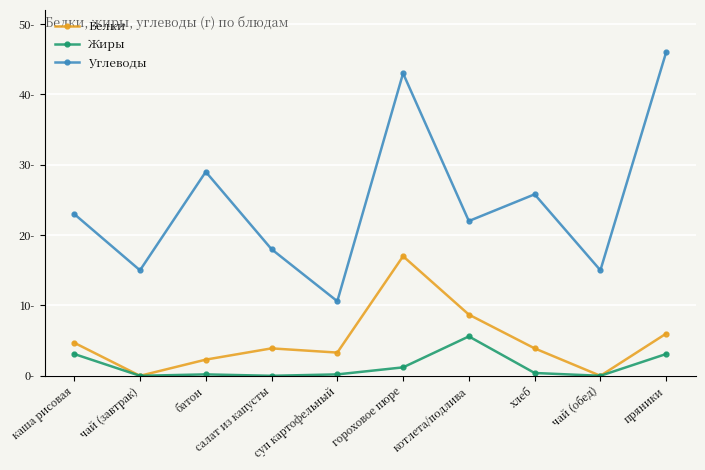

What is the maximum value for Белки?

17.0